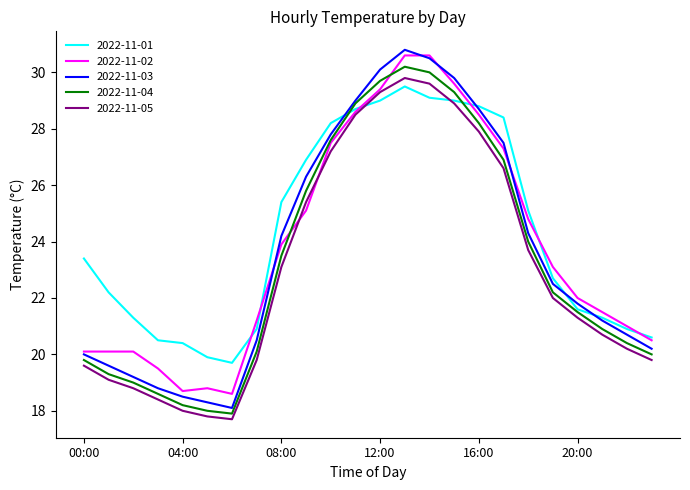

What is the maximum value for 2022-11-04?

30.2